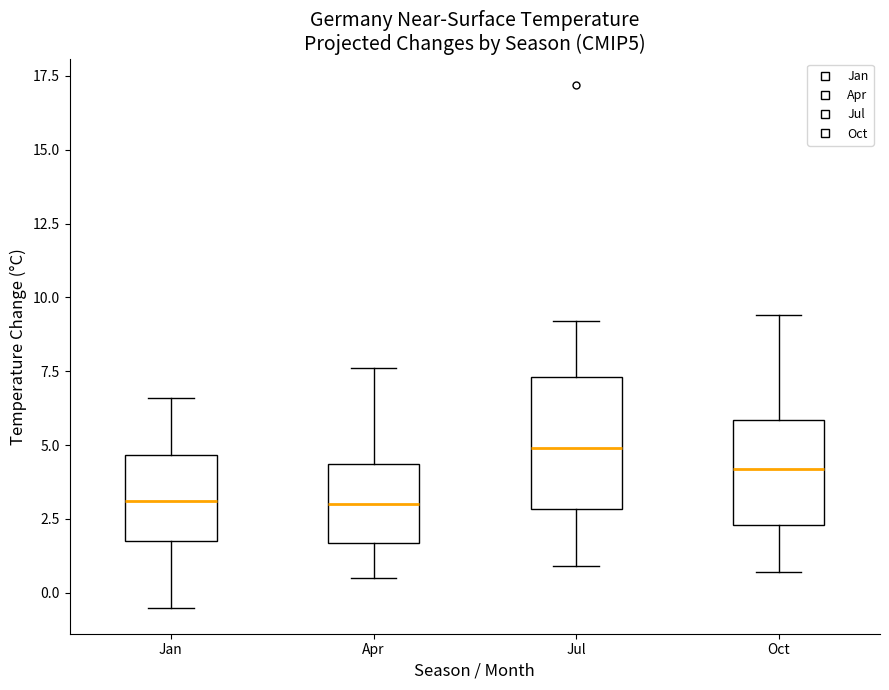

Which box is the tallest, from its lower edge to its upper edge?

Jul